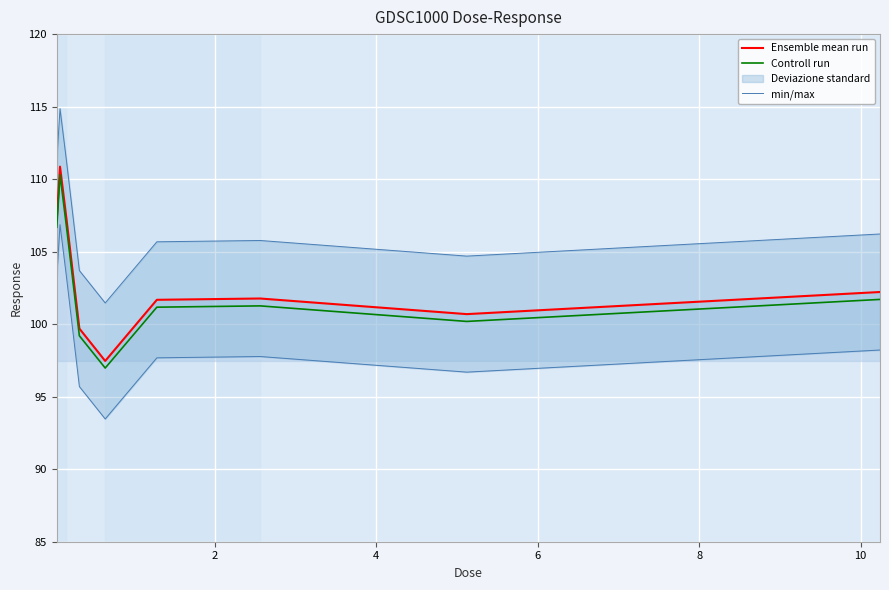

Reading left to right, what are all the values shown in this chart?

Ensemble mean run: 107.2	110.9	107.3	99.7	97.5	101.7	101.8	100.7	102.2
Controll run: 106.7	110.3	106.7	99.2	97.0	101.2	101.3	100.2	101.7
min/max: 111.2	114.9	111.3	103.7	101.5	105.7	105.8	104.7	106.2